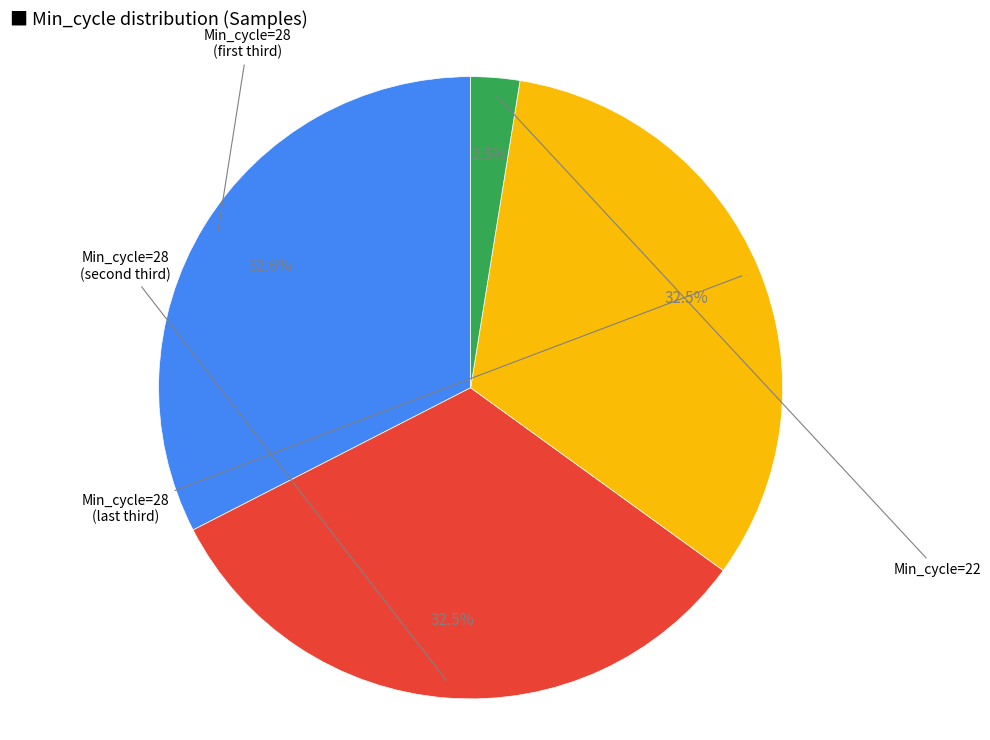

Is there any slice that represents more than half of the pie?

No